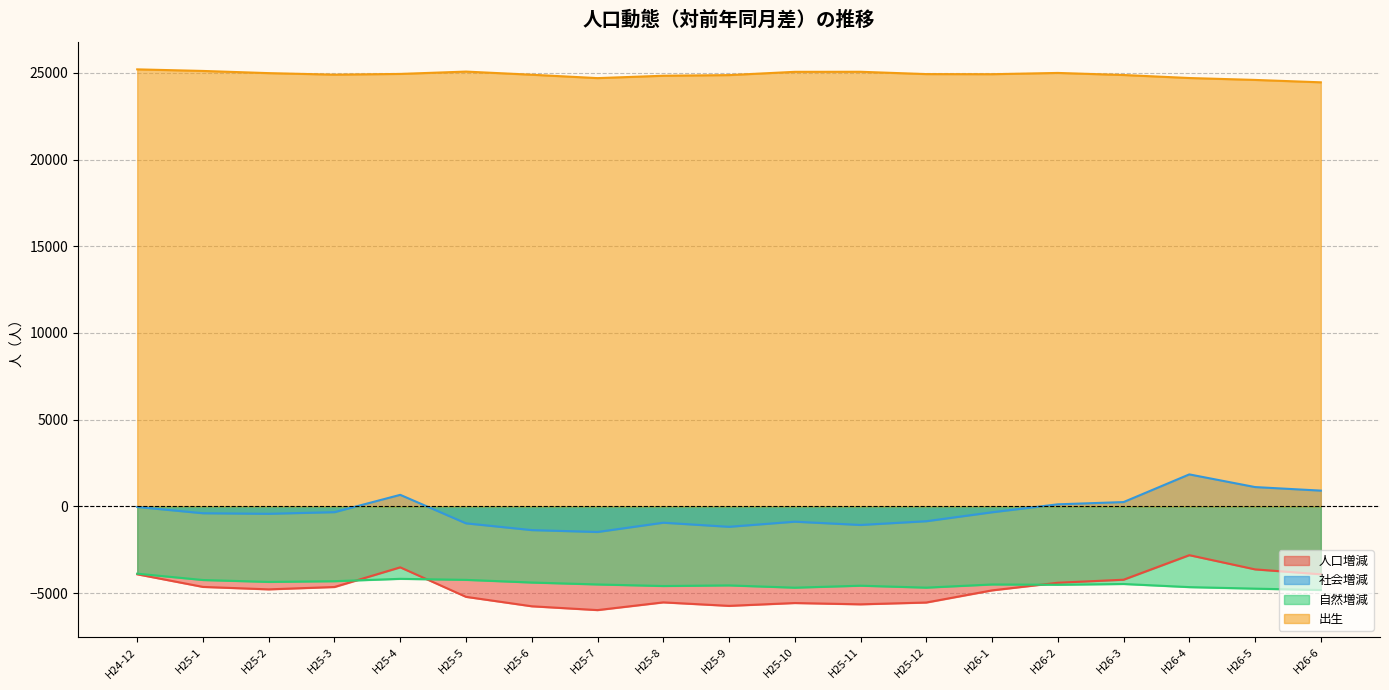

Where is 社会増減 nearest to the value 181?

H26-2